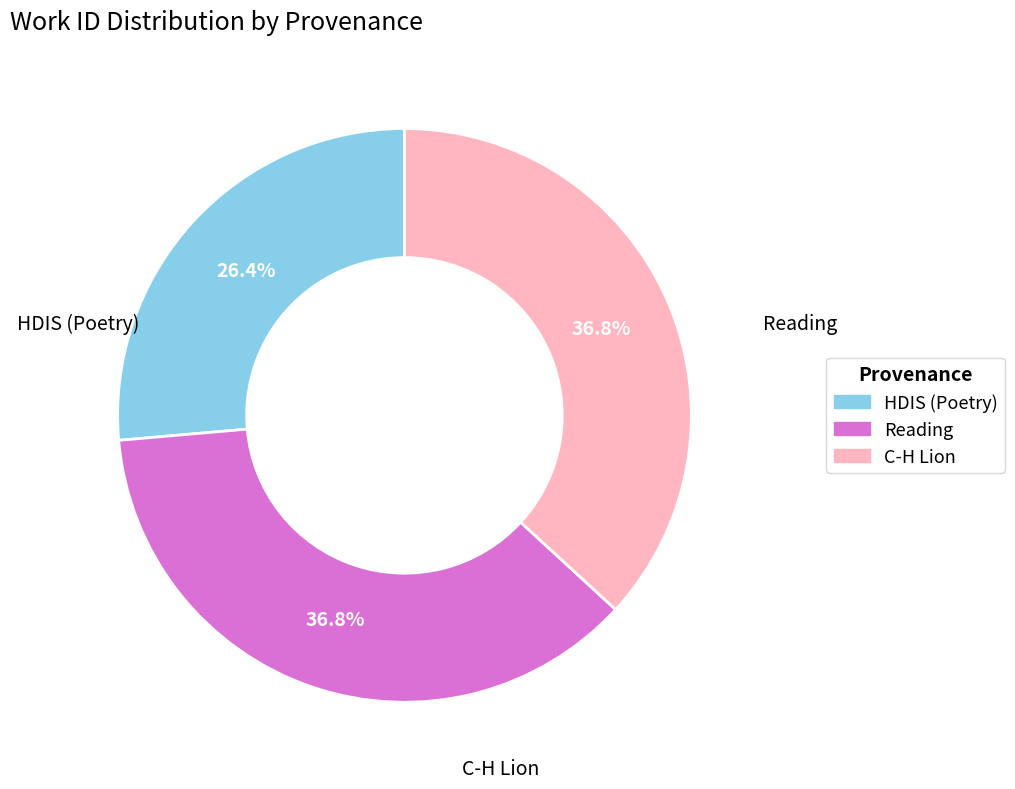

Is there any slice that represents more than half of the pie?

No